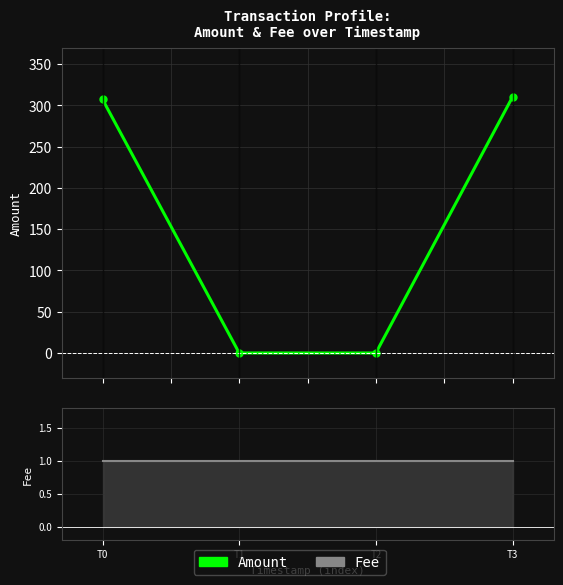

The value of Amount at T3 is 65.5. True or false?

False